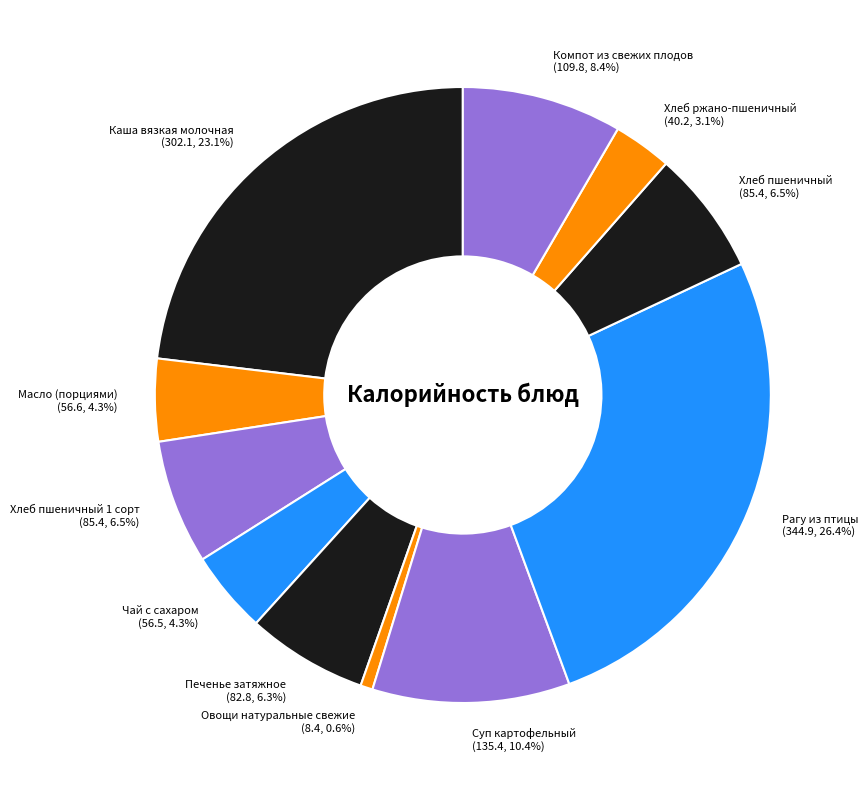

Do Масло (порциями) (56.6, 4.3%) and Хлеб ржано-пшеничный (40.2, 3.1%) together represent more than half of the pie?

No